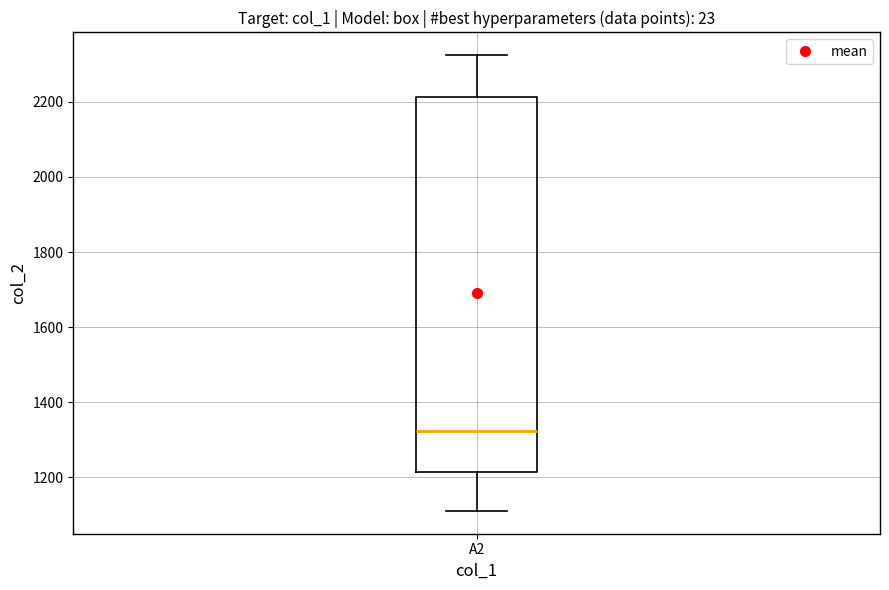

Where does the median line of the box for A2 sit on the y-axis? The values are not printed on the chart, so give them approximately, as read against the axis.

1320